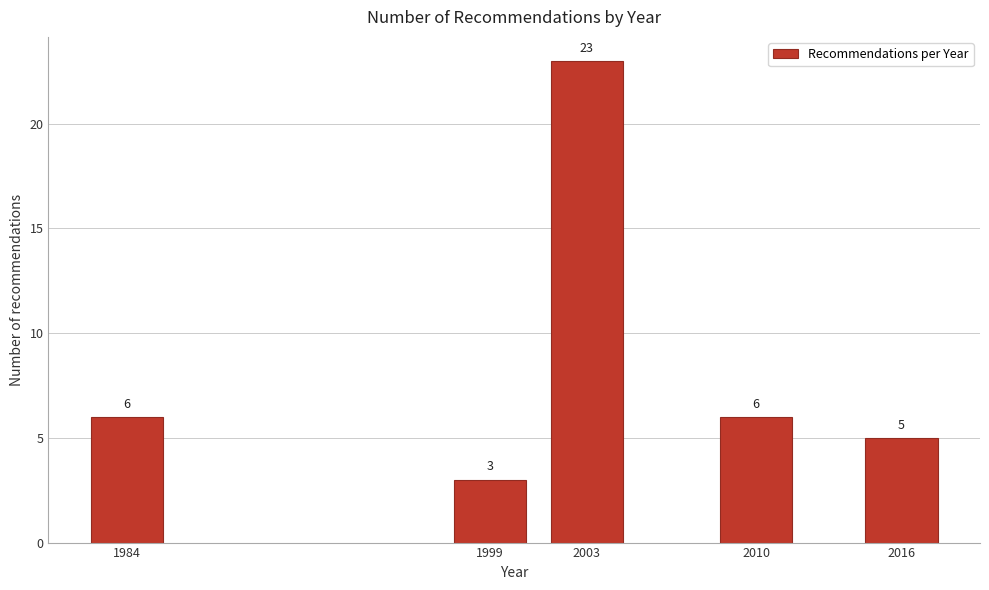

Reading left to right, list all the values displayed in this chart.

1984=6	1999=3	2003=23	2010=6	2016=5